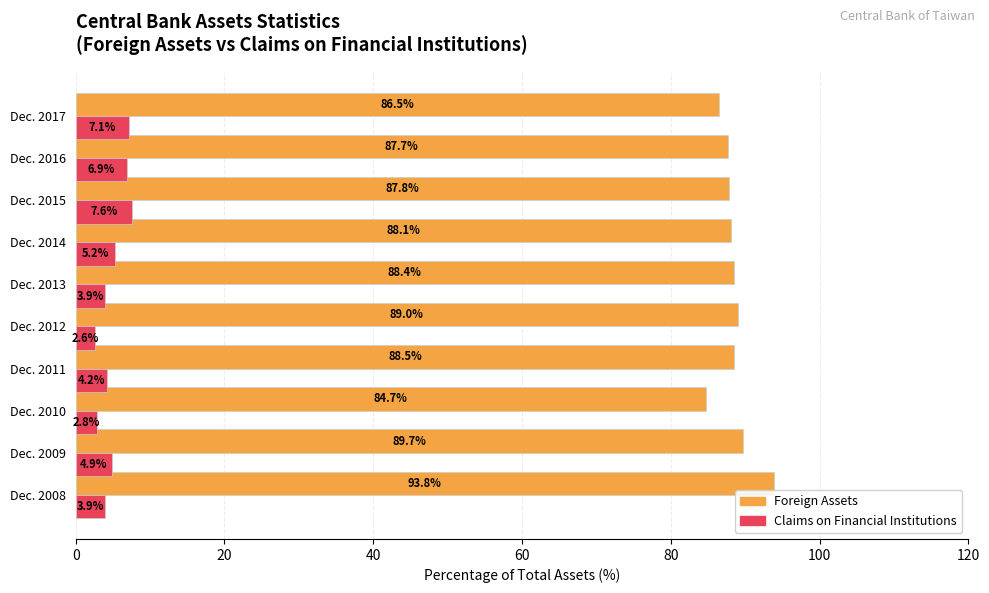

Which series has the largest total across all categories?

Foreign Assets